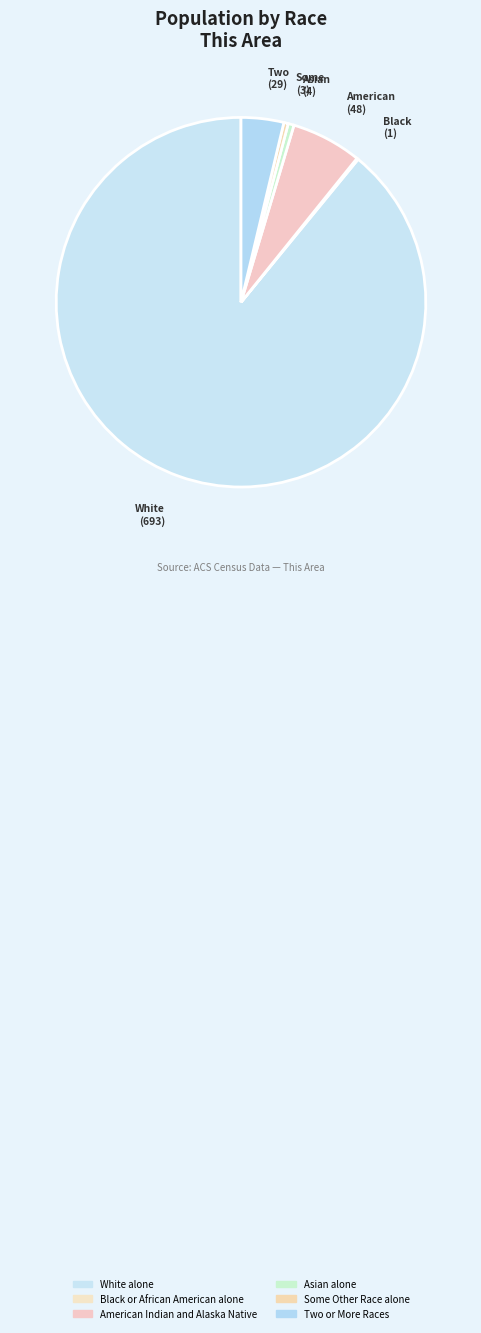

To the nearest percent, what is the difference between the Some Other Race alone and American Indian and Alaska Native slice percentages?

6%